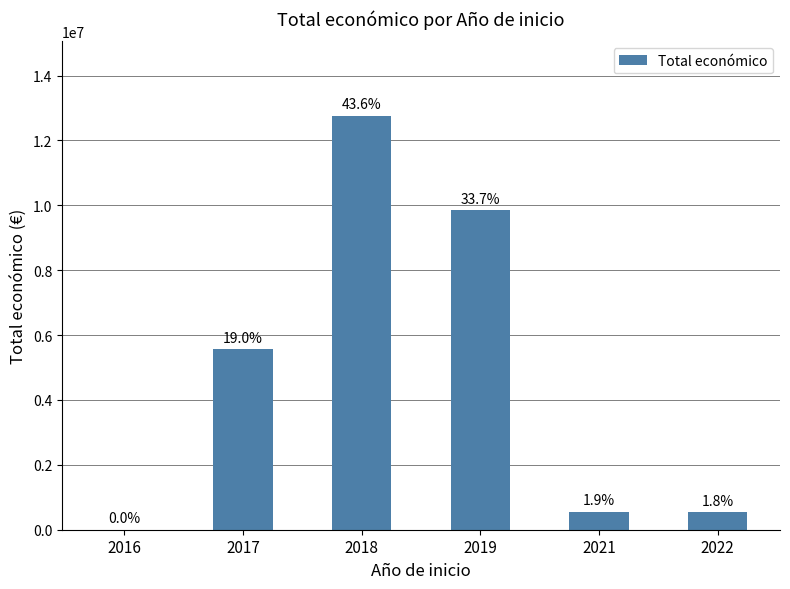

Rank the categories by value from lowest to highest.

2016, 2022, 2021, 2017, 2019, 2018